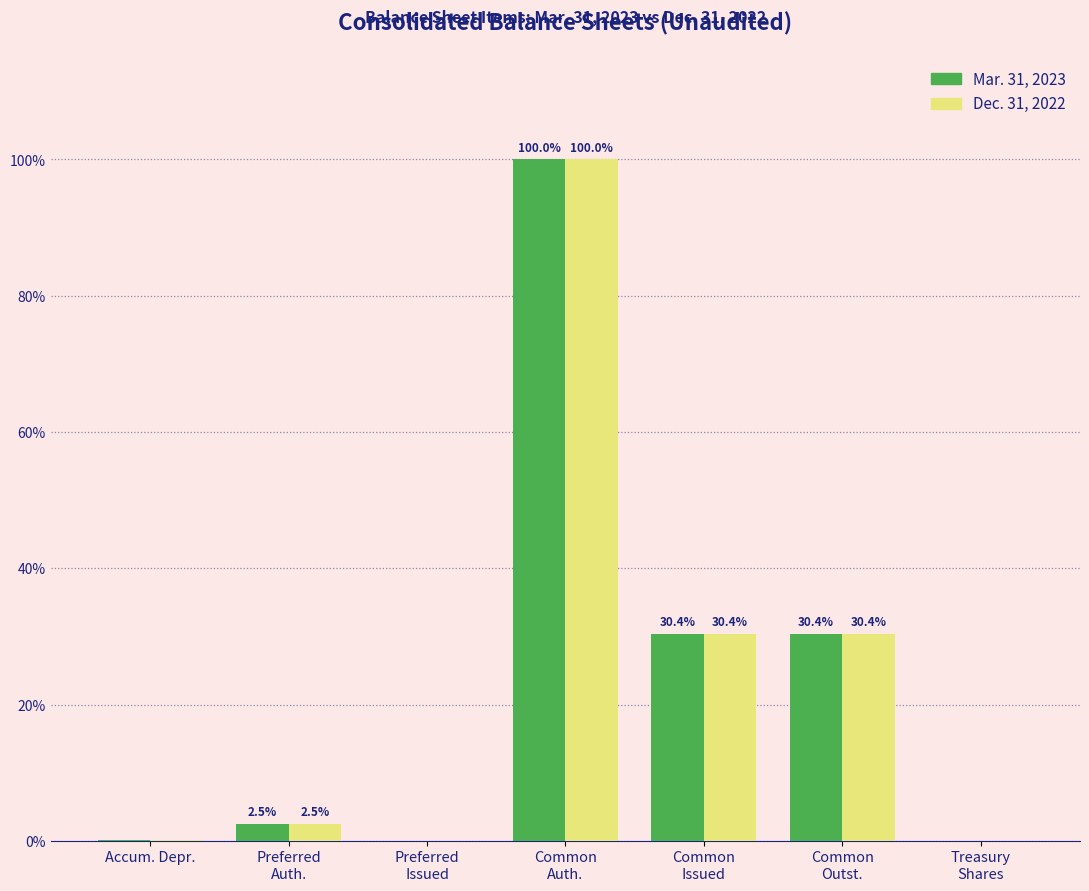

What are all the series names shown in the legend?

Mar. 31, 2023, Dec. 31, 2022